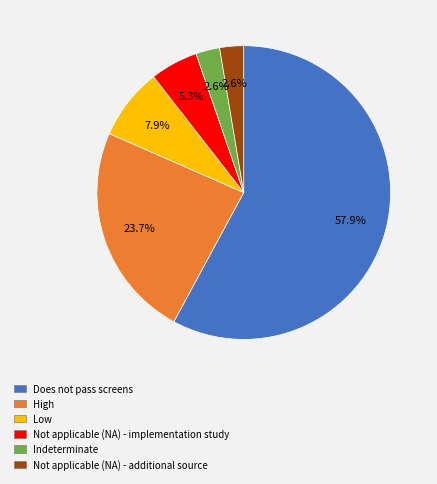

Is it true that Indeterminate is 16% of the pie?

False